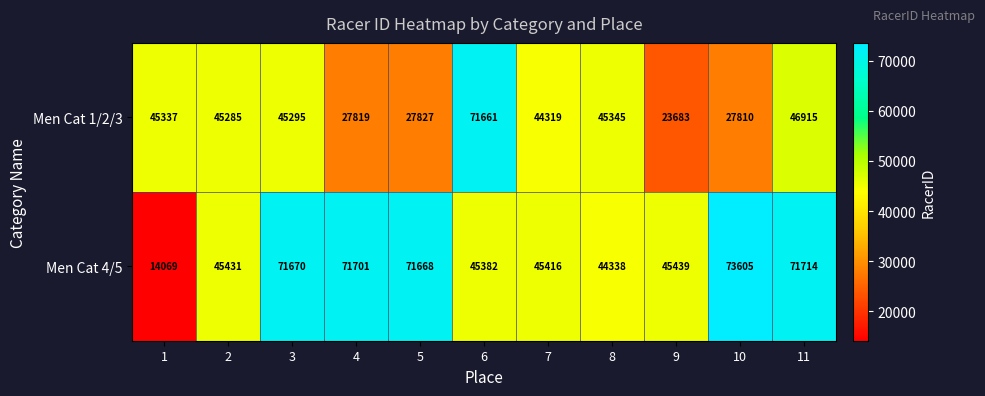

Reading right to left, extract all data points from this chart.

Men Cat 1/2/3: 46915	27810	23683	45345	44319	71661	27827	27819	45295	45285	45337
Men Cat 4/5: 71714	73605	45439	44338	45416	45382	71668	71701	71670	45431	14069